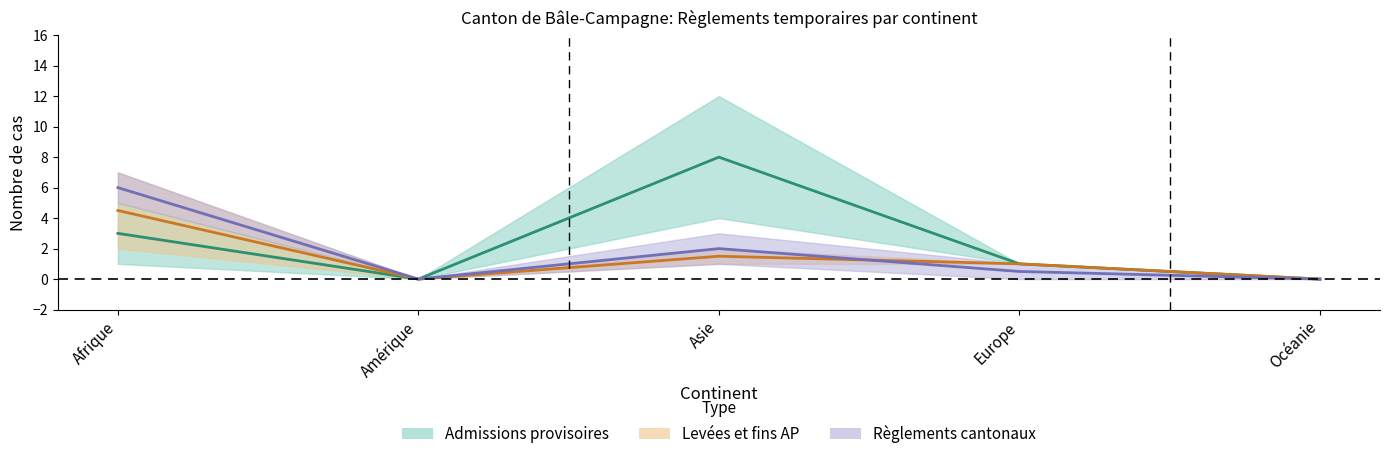

True or false: Règlements police and Levées et fins AP (Total) cross at least once.

False